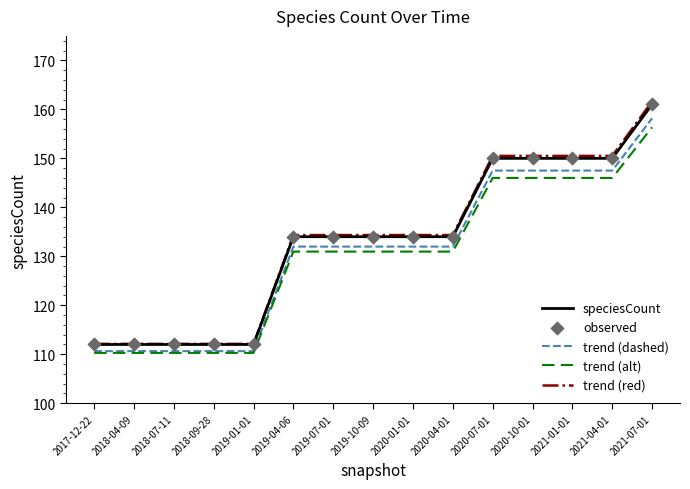

Is the value of trend (dashed) at 2018-07-11 greater than the value of trend (alt) at 2021-04-01?

No